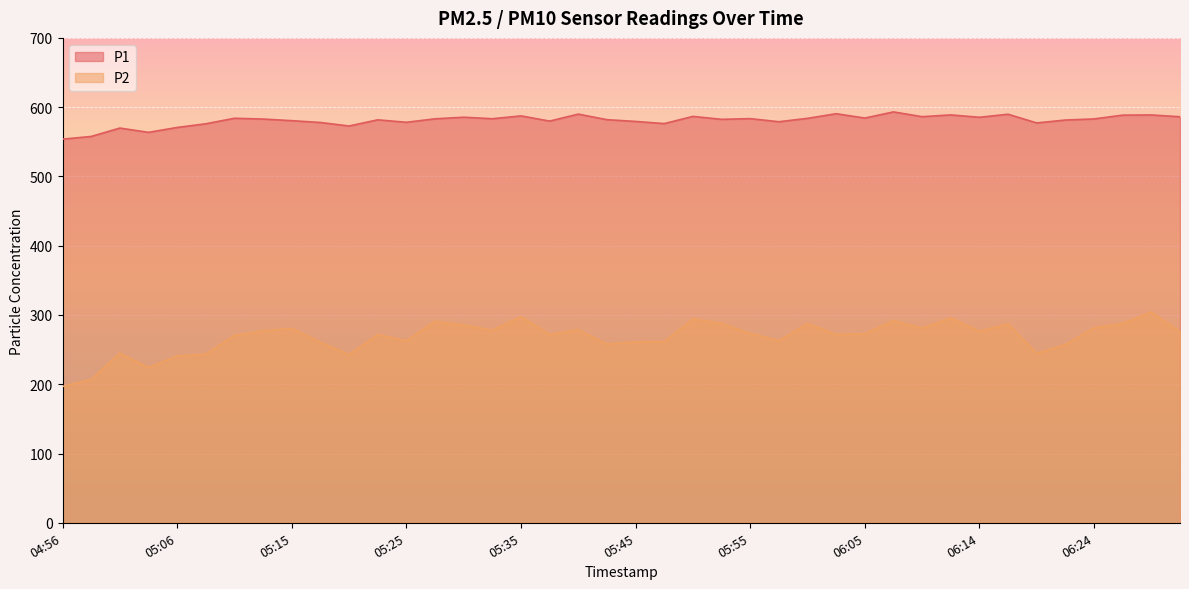

Reading left to right, list all the values displayed in this chart.

P1: 04:56=553.8	04:58=557.7	05:01=569.8	05:03=563.6	05:06=570.7	05:08=576.0	05:10=584.0	05:13=582.8	05:15=580.5	05:18=577.9	05:20=572.8	05:23=581.7	05:25=578.2	05:28=583.2	05:30=585.5	05:33=583.3	05:35=587.4	05:37=579.9	05:40=590.0	05:42=581.9	05:45=579.4	05:47=576.3	05:50=586.7	05:52=582.4	05:55=583.4	05:57=579.0	06:00=583.9	06:02=590.5	06:05=584.3	06:07=593.1	06:09=586.3	06:12=588.8	06:14=585.4	06:17=589.8	06:19=577.2	06:22=581.4	06:24=583.0	06:26=588.5	06:29=588.8	06:31=586.2
P2: 04:56=196.8	04:58=207.0	05:01=244.9	05:03=224.2	05:06=240.8	05:08=243.5	05:10=270.5	05:13=277.1	05:15=280.5	05:18=260.7	05:20=242.8	05:23=271.6	05:25=262.7	05:28=290.9	05:30=285.4	05:33=277.9	05:35=297.6	05:37=271.9	05:40=278.6	05:42=257.8	05:45=261.2	05:47=261.5	05:50=294.2	05:52=287.9	05:55=273.3	05:57=262.9	06:00=287.5	06:02=271.9	06:05=272.9	06:07=291.8	06:09=281.0	06:12=295.7	06:14=276.5	06:17=287.1	06:19=244.5	06:22=257.3	06:24=281.3	06:26=288.0	06:29=304.3	06:31=276.0